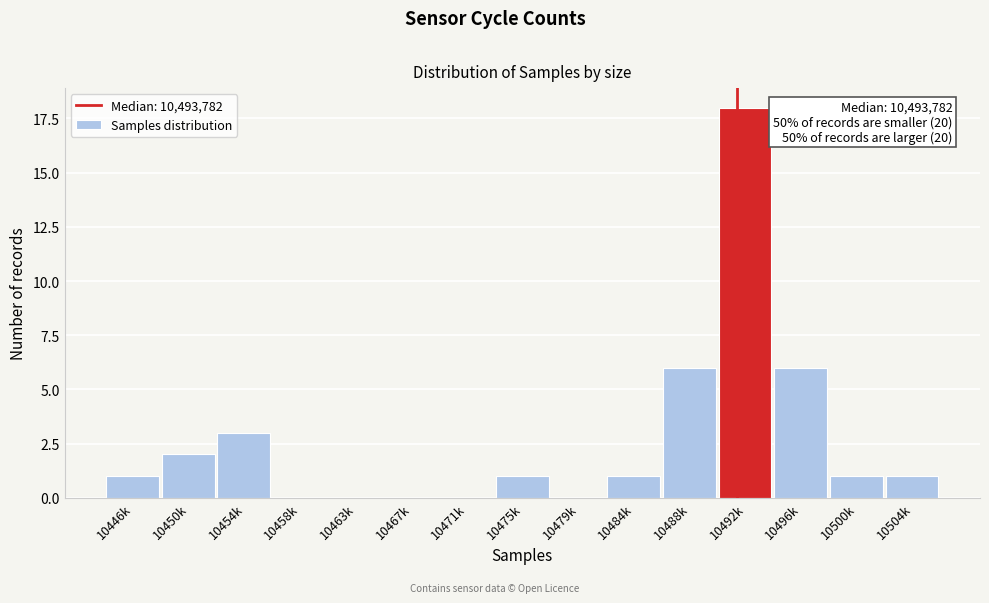

Reading right to left, list all the values displayed in this chart.

10504k=1	10500k=1	10496k=6	10492k=18	10488k=6	10484k=1	10479k=0	10475k=1	10471k=0	10467k=0	10463k=0	10458k=0	10454k=3	10450k=2	10446k=1